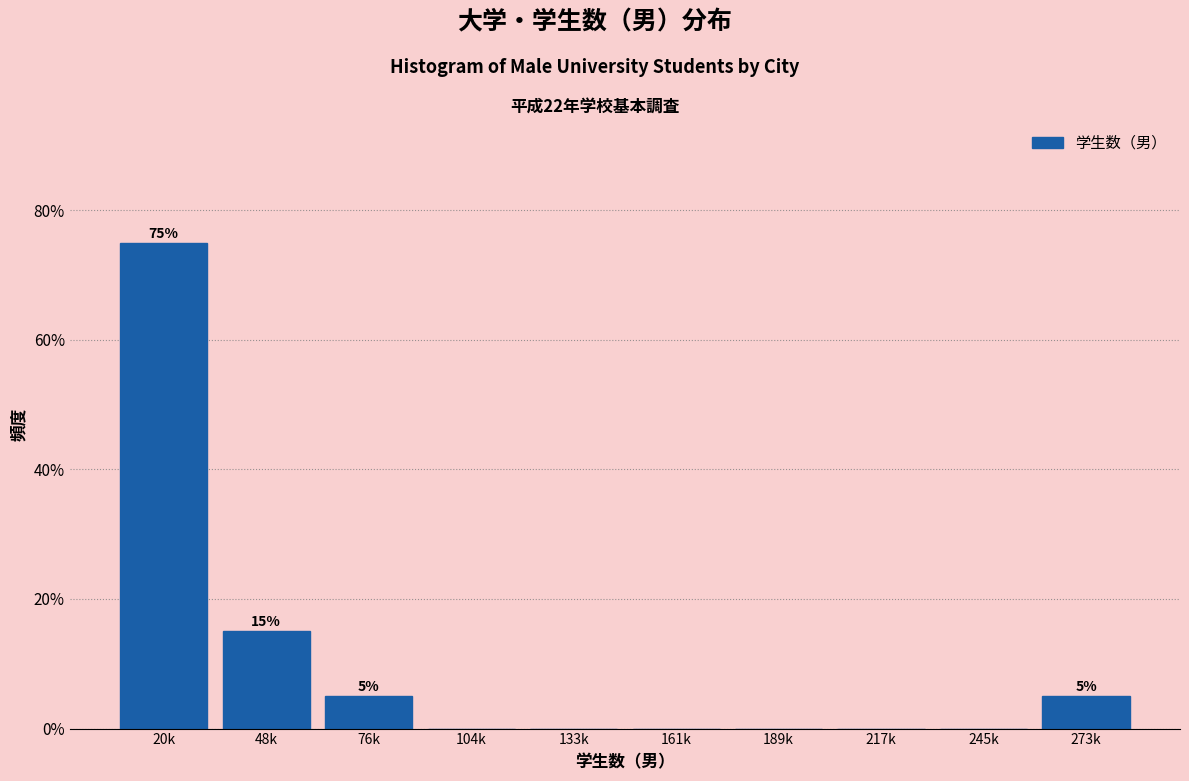

Reading left to right, extract all data points from this chart.

20k=75	48k=15	76k=5	104k=0	133k=0	161k=0	189k=0	217k=0	245k=0	273k=5